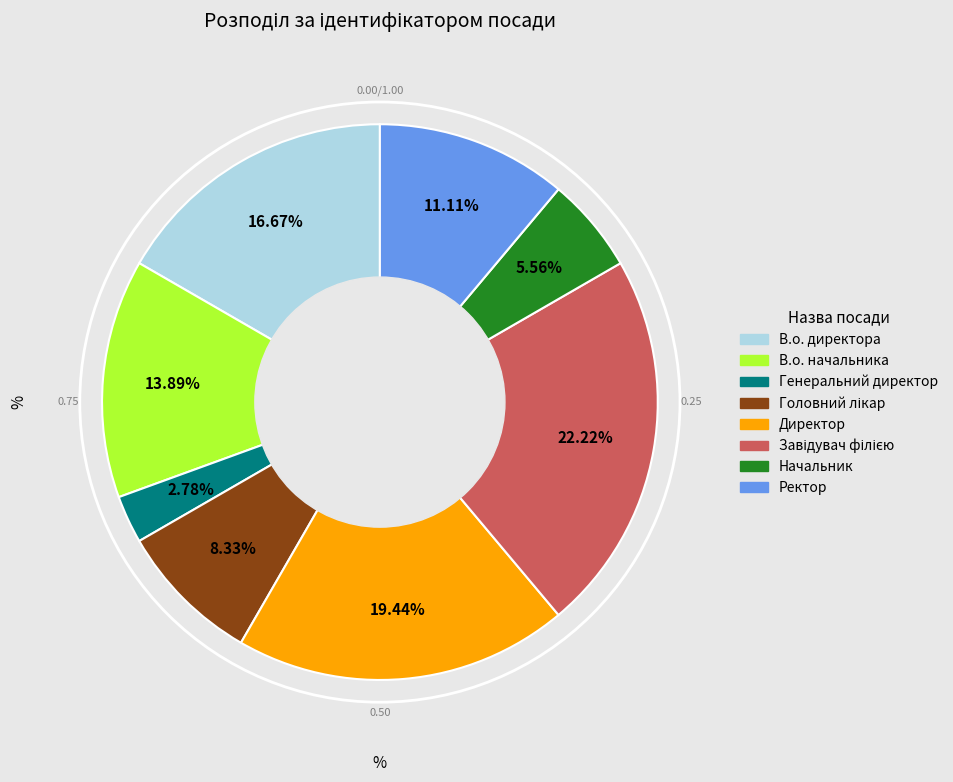

What is the ratio of the value at Директор to the value at Начальник?

3.5